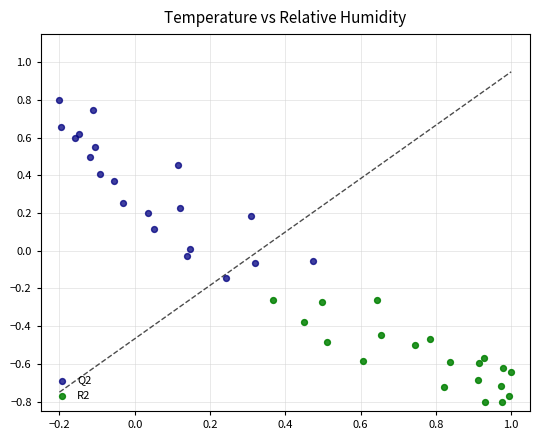

Which series contains the lowest Y value?

R2